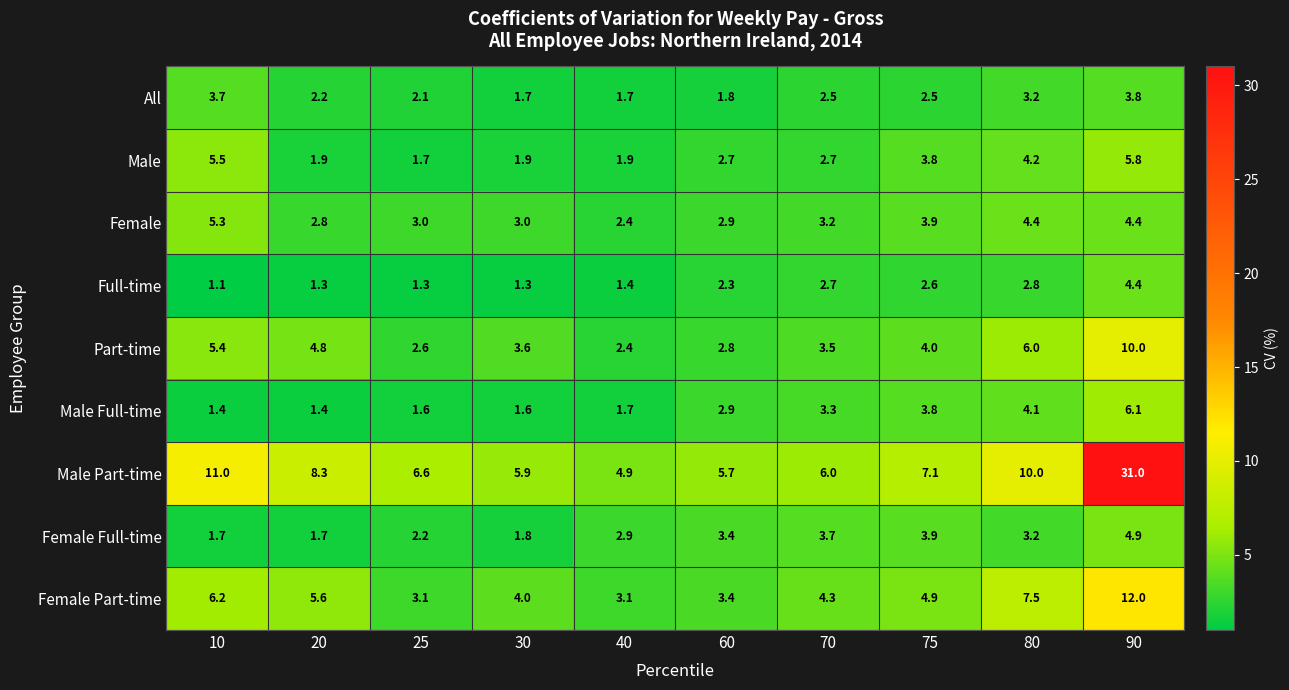

Which series changed the most between 30 and 90?

Male Part-time